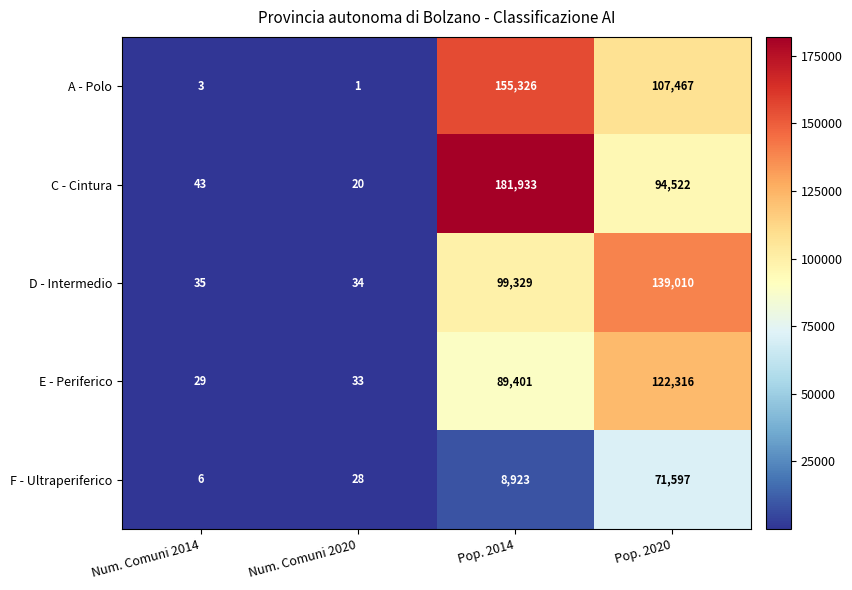

List the labels in order of D - Intermedio value, smallest first.

Num. Comuni 2020, Num. Comuni 2014, Pop. 2014, Pop. 2020